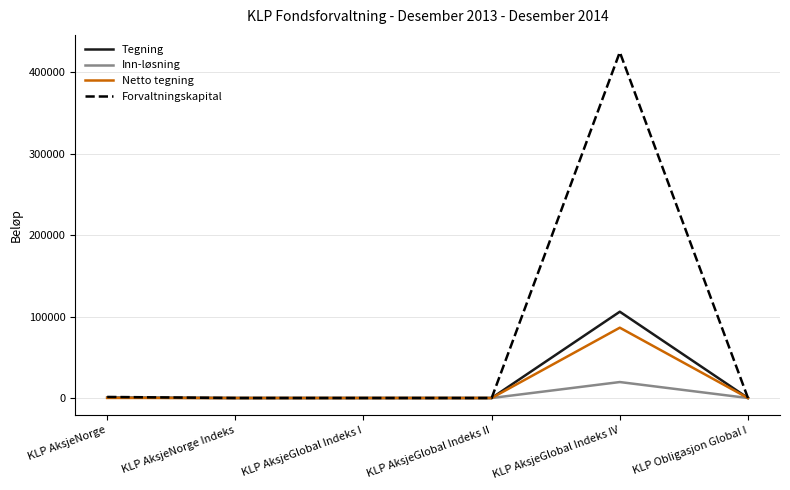

Is it true that Tegning equals 0 at KLP Obligasjon Global I?

True